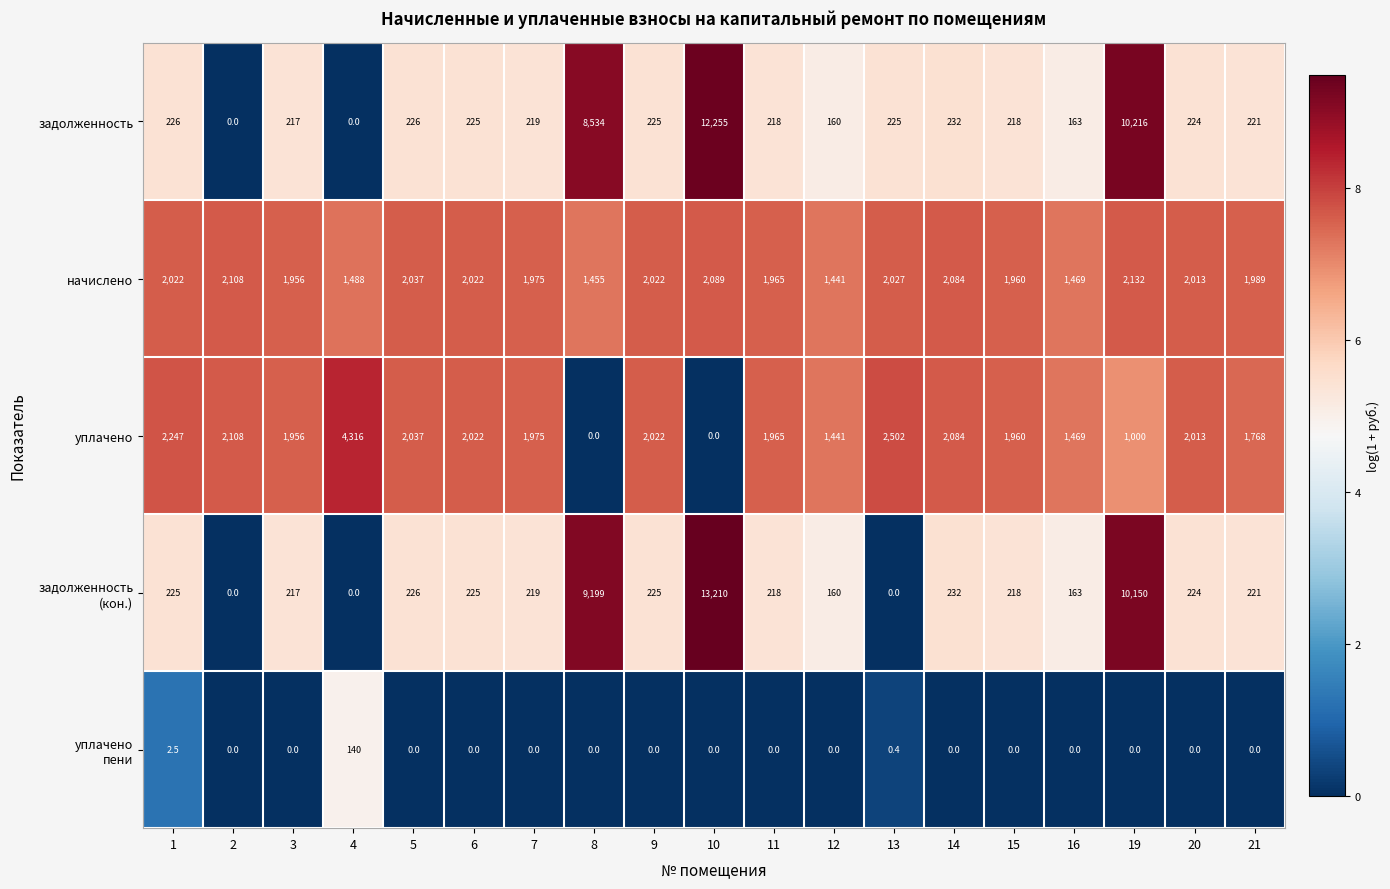

What is the total value across all series at 11?

4366.0